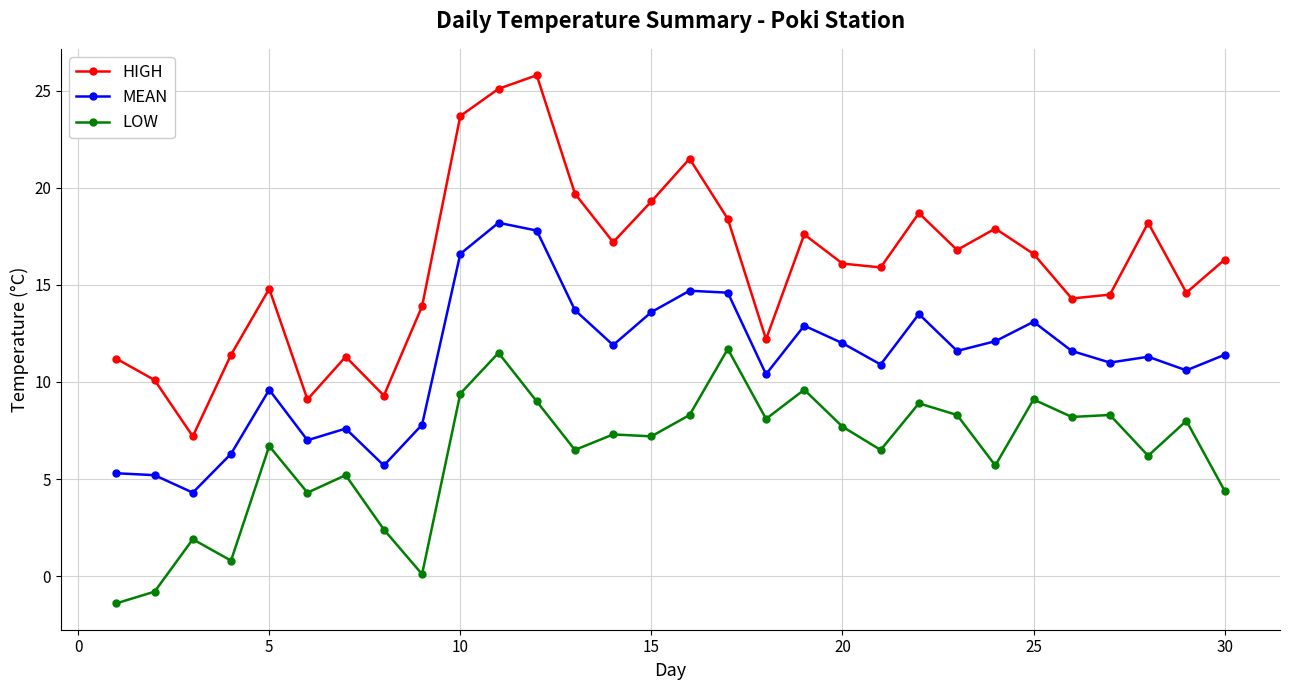

In MEAN, how many points are higher than both neighbors (excluding endpoints)?

8